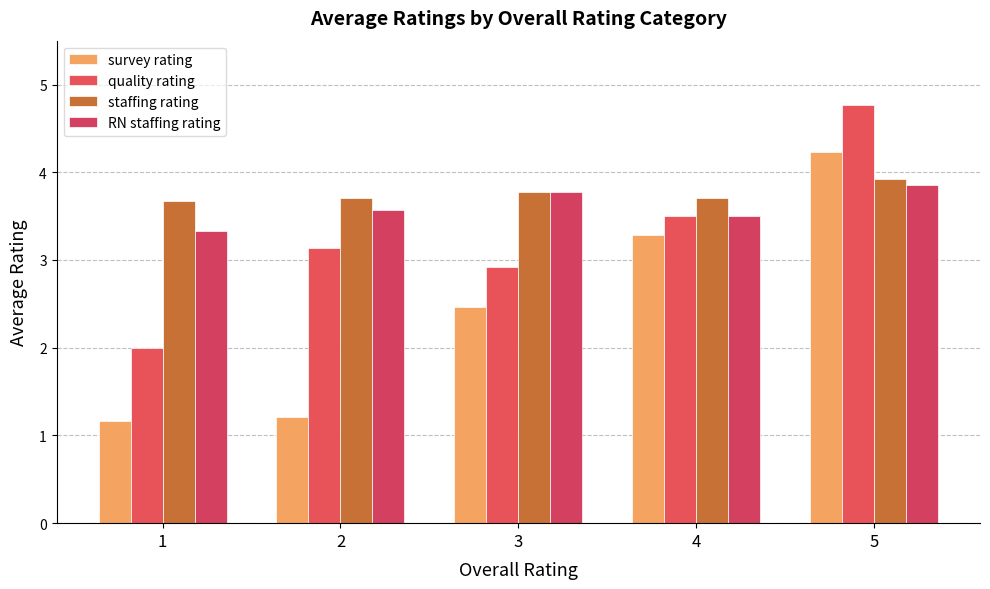

What is the greatest value displayed?

4.8